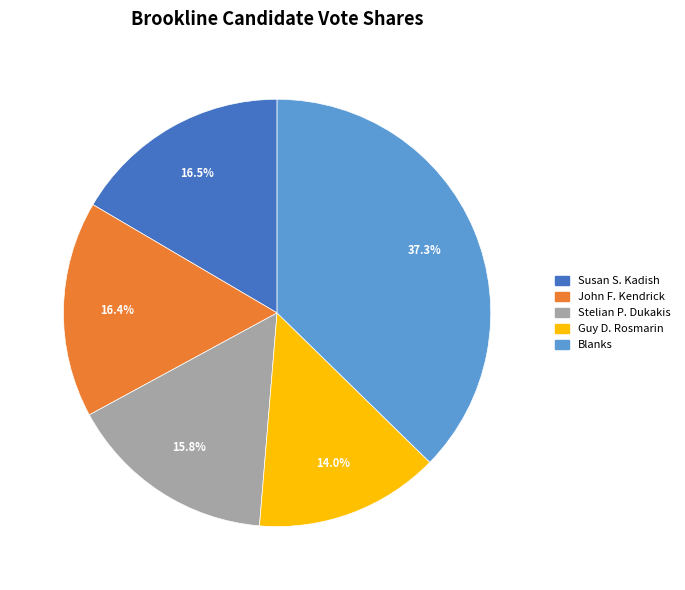

What percentage do Blanks and John F. Kendrick together represent?

53.7%